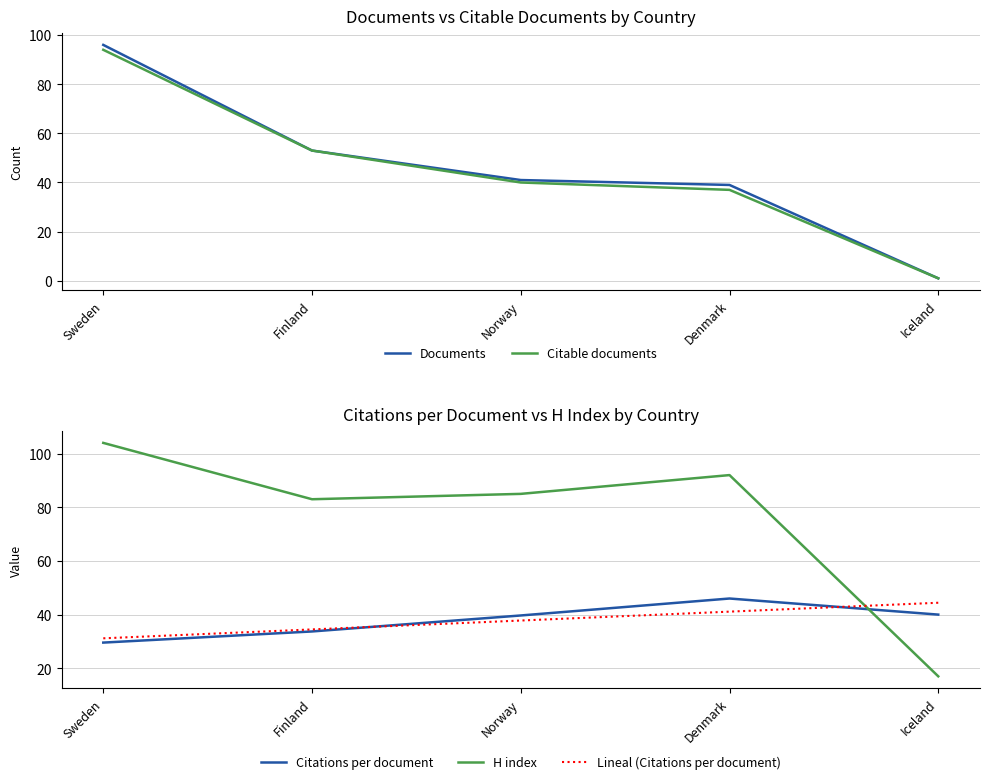

At Sweden, list the series in order from largest to smallest.

H index, Documents, Citable documents, Lineal (Citations per document), Citations per document